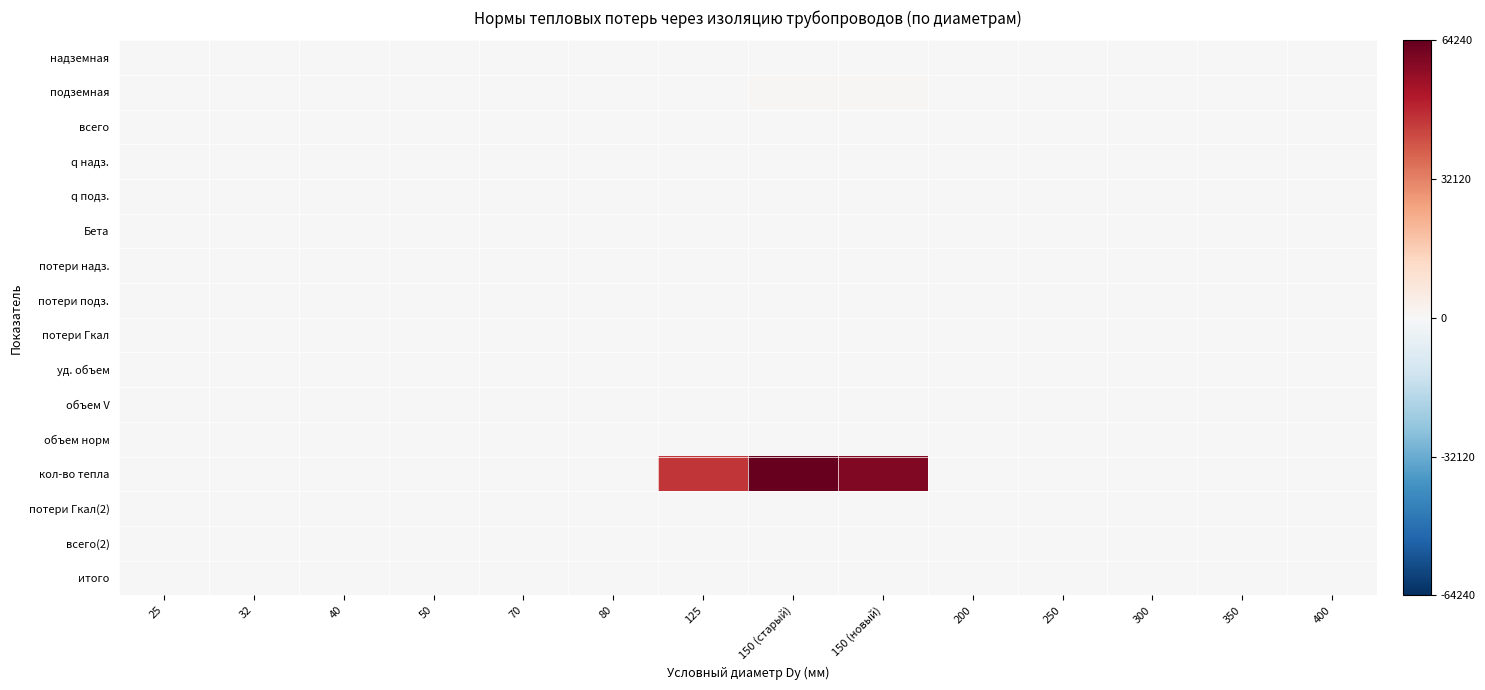

Which label corresponds to the smallest value in the chart?

25